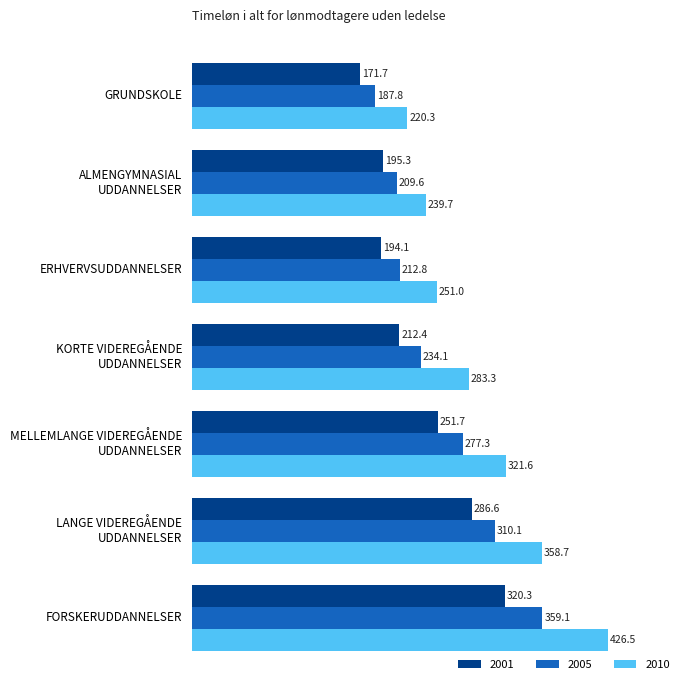

Which category has the lowest value across all series?

GRUNDSKOLE